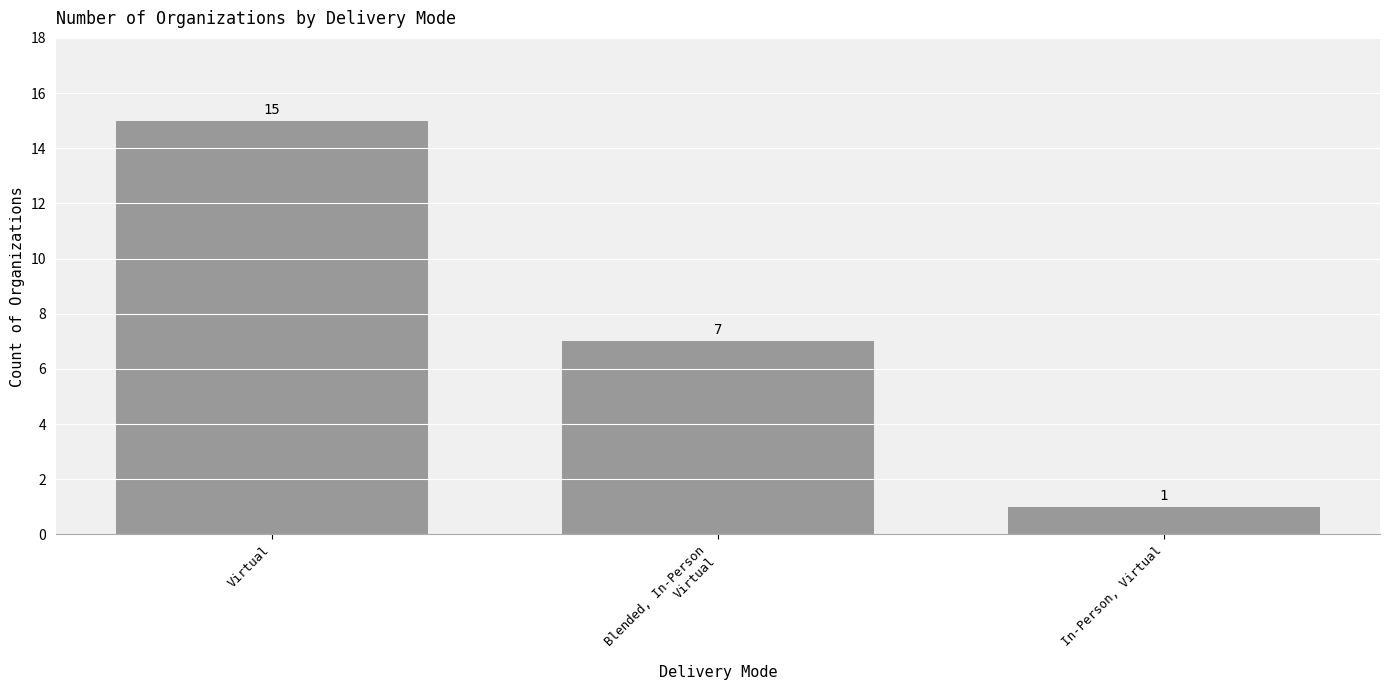

What is the sum of all values?

23